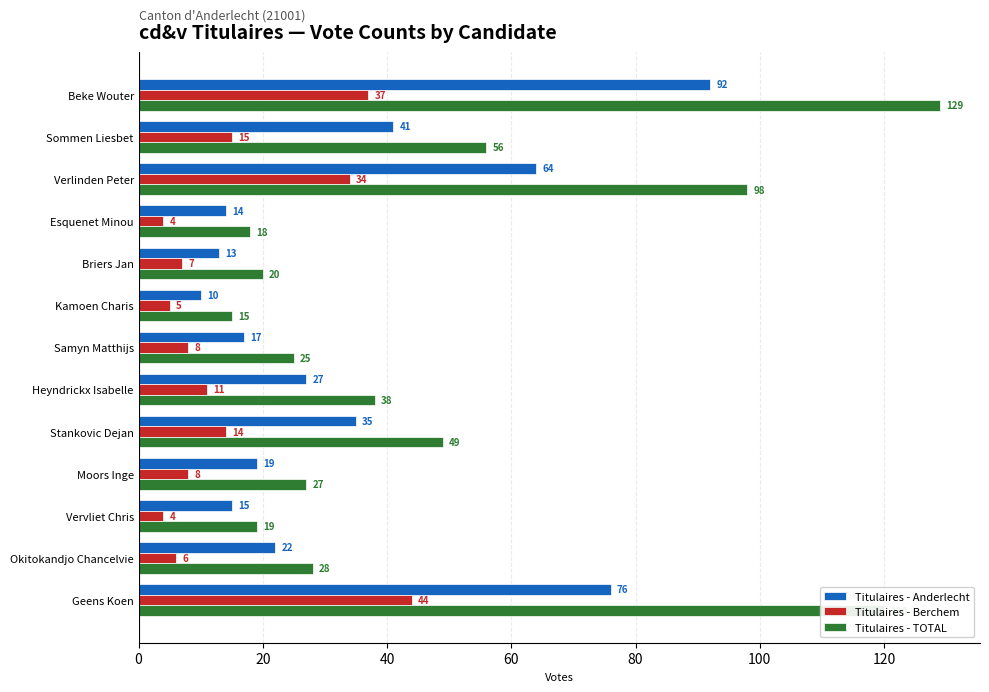

What is the average value of the Titulaires - Berchem series?

15